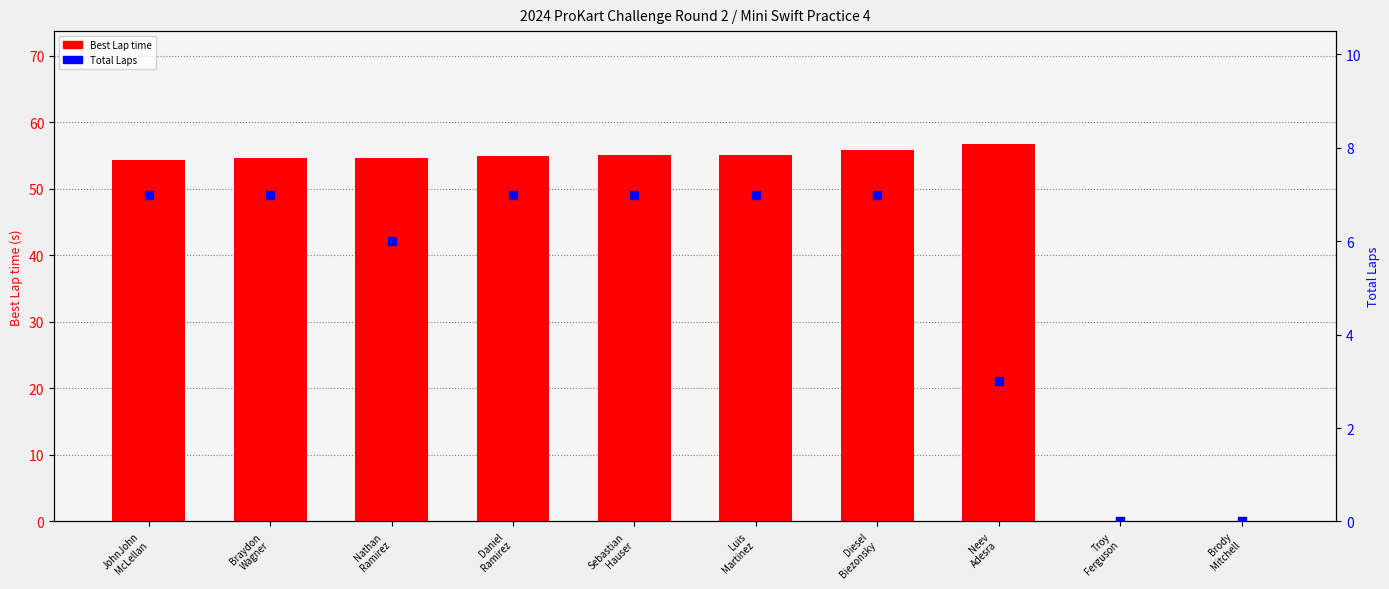

At how many categories does at least one series exceed 20?

8